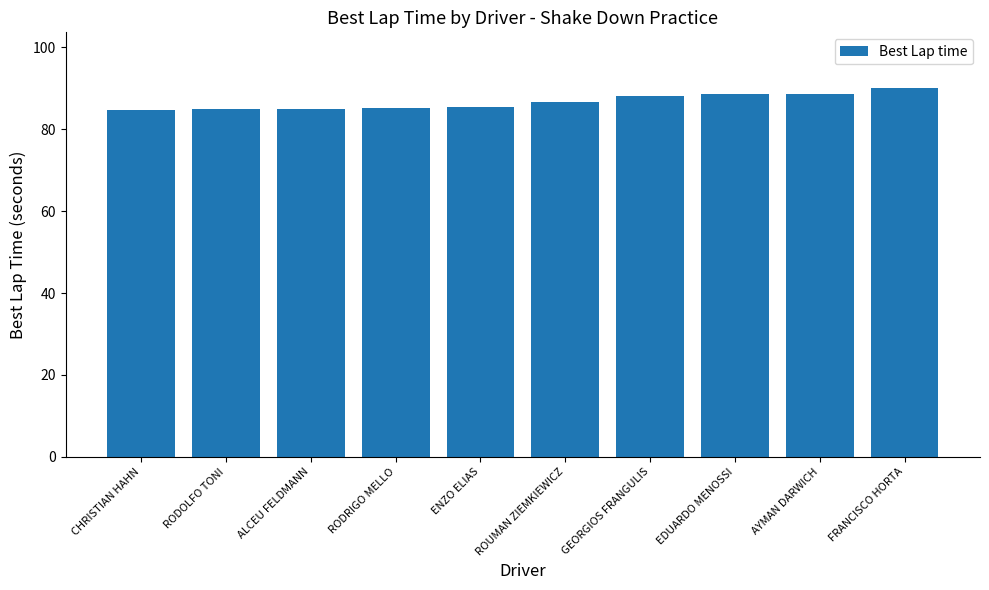

What is the greatest value displayed?

90.1